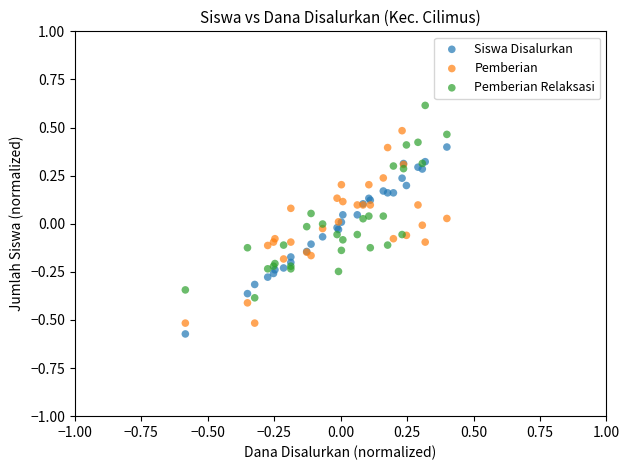

Which series reaches the maximum Y coordinate?

Pemberian Relaksasi